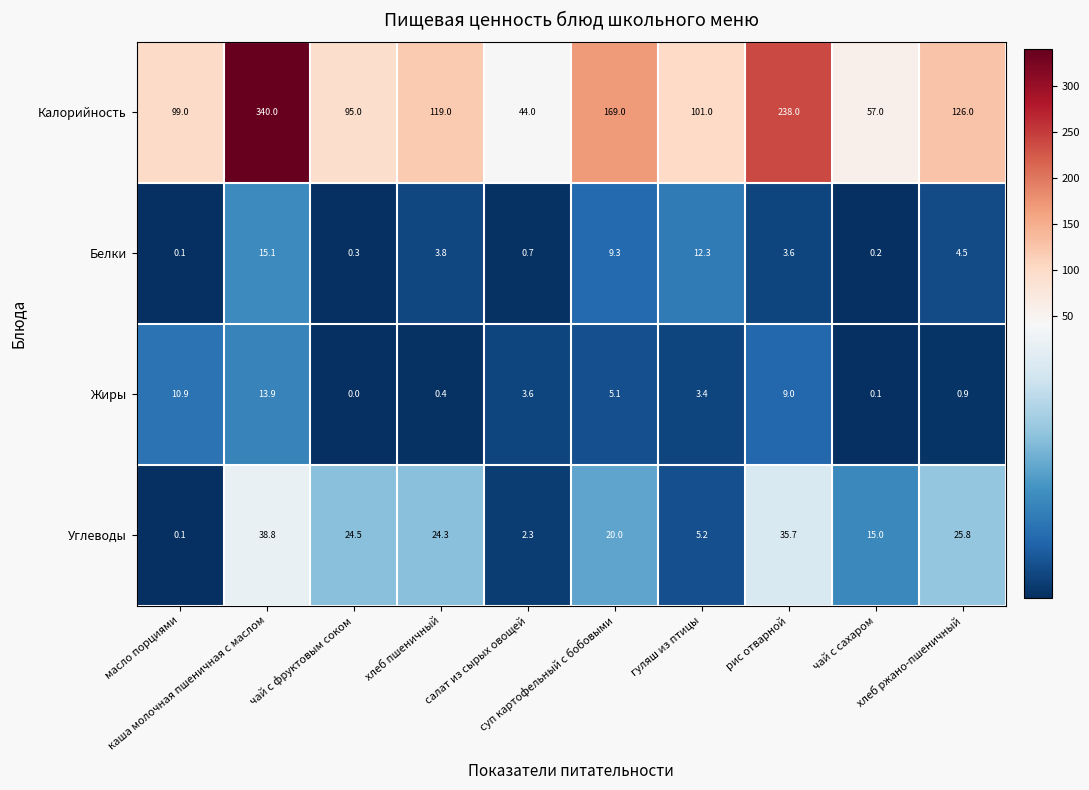

Which series has the largest total across all categories?

Калорийность